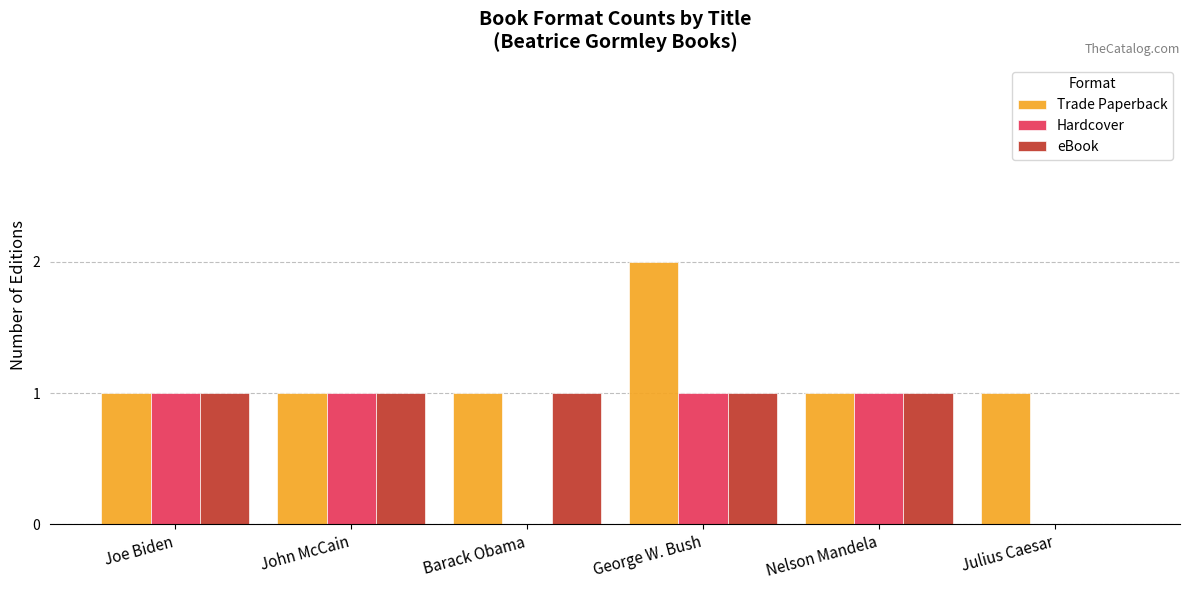

Reading left to right, transcribe all the data shown in this chart.

Trade Paperback: 1	1	1	2	1	1
Hardcover: 1	1	0	1	1	0
eBook: 1	1	1	1	1	0